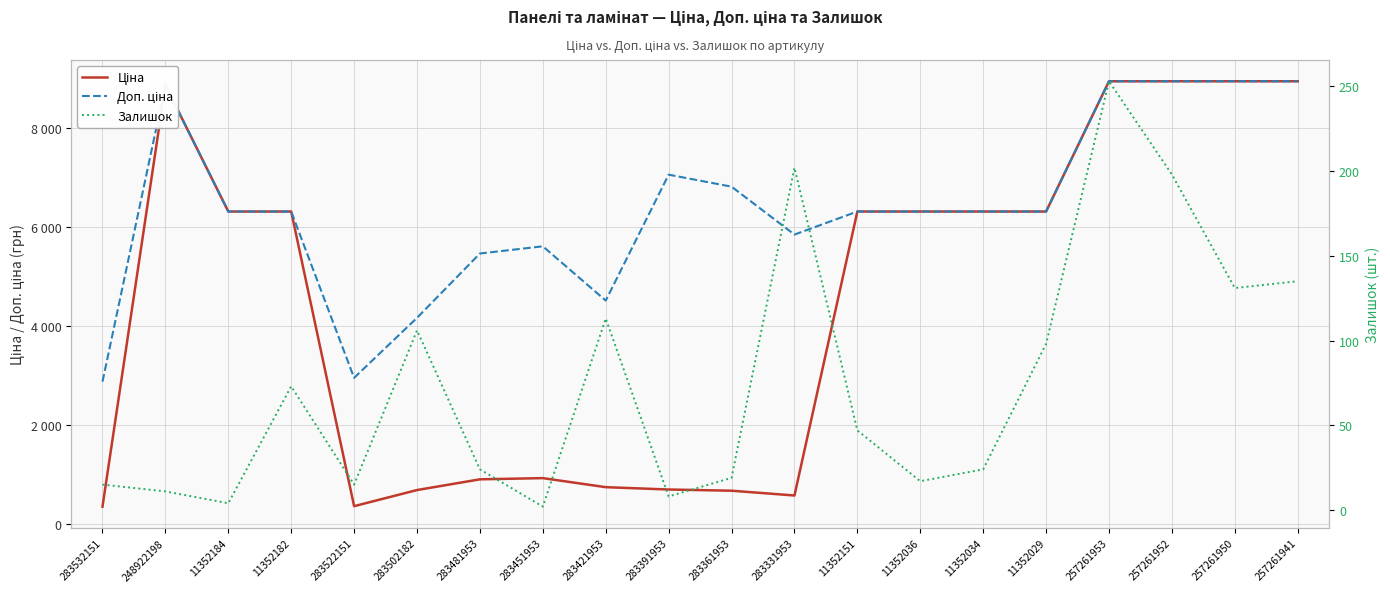

Reading left to right, list all the values displayed in this chart.

Ціна: 283532151=359.9	248922198=8856.7	11352184=6308.8	11352182=6308.8	283522151=369.5	283502182=694.3	283481953=910.4	283451953=934.5	283421953=752.2	283391953=705.1	283361953=681.0	283331953=584.4	11352151=6308.8	11352036=6308.8	11352034=6308.8	11352029=6308.8	257261953=8934.1	257261952=8934.1	257261950=8934.1	257261941=8934.1
Доп. ціна: 283532151=2878.8	248922198=8856.7	11352184=6308.8	11352182=6308.8	283522151=2955.8	283502182=4165.6	283481953=5462.3	283451953=5607.2	283421953=4513.3	283391953=7051.3	283361953=6809.8	283331953=5843.9	11352151=6308.8	11352036=6308.8	11352034=6308.8	11352029=6308.8	257261953=8934.1	257261952=8934.1	257261950=8934.1	257261941=8934.1
Залишок: 283532151=15.0	248922198=11.0	11352184=4.0	11352182=73.0	283522151=15.0	283502182=106.0	283481953=24.0	283451953=2.0	283421953=113.0	283391953=8.0	283361953=19.0	283331953=202.0	11352151=47.0	11352036=17.0	11352034=24.0	11352029=98.0	257261953=253.0	257261952=198.0	257261950=131.0	257261941=135.0